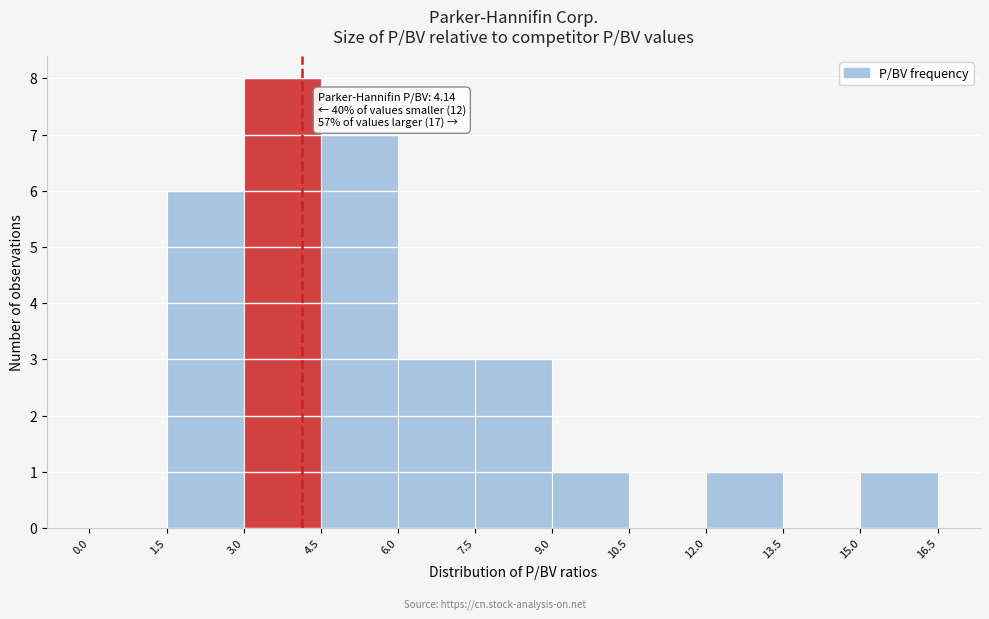

Which range on the x-axis has the tallest bar?

3.0 to 4.5